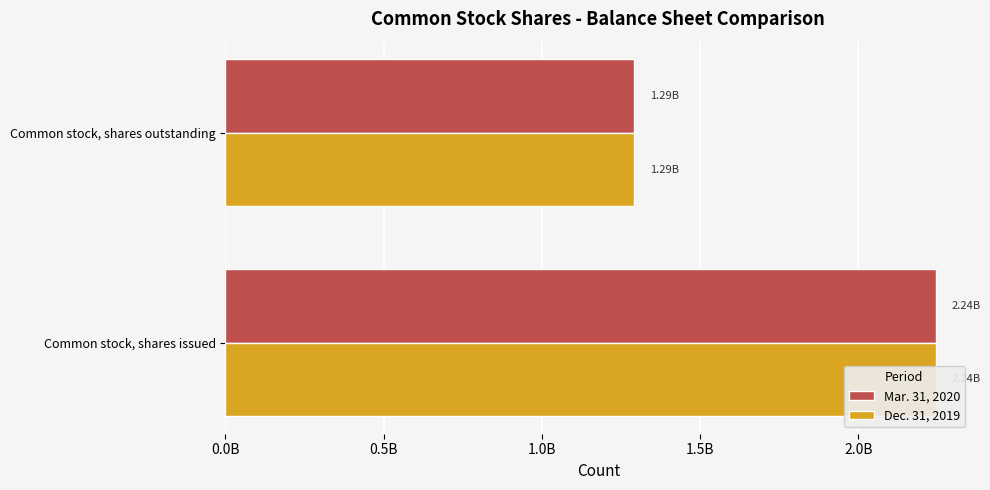

Reading left to right, transcribe all the data shown in this chart.

Mar. 31, 2020: 2244677703	1292135603
Dec. 31, 2019: 2244677703	1292135603